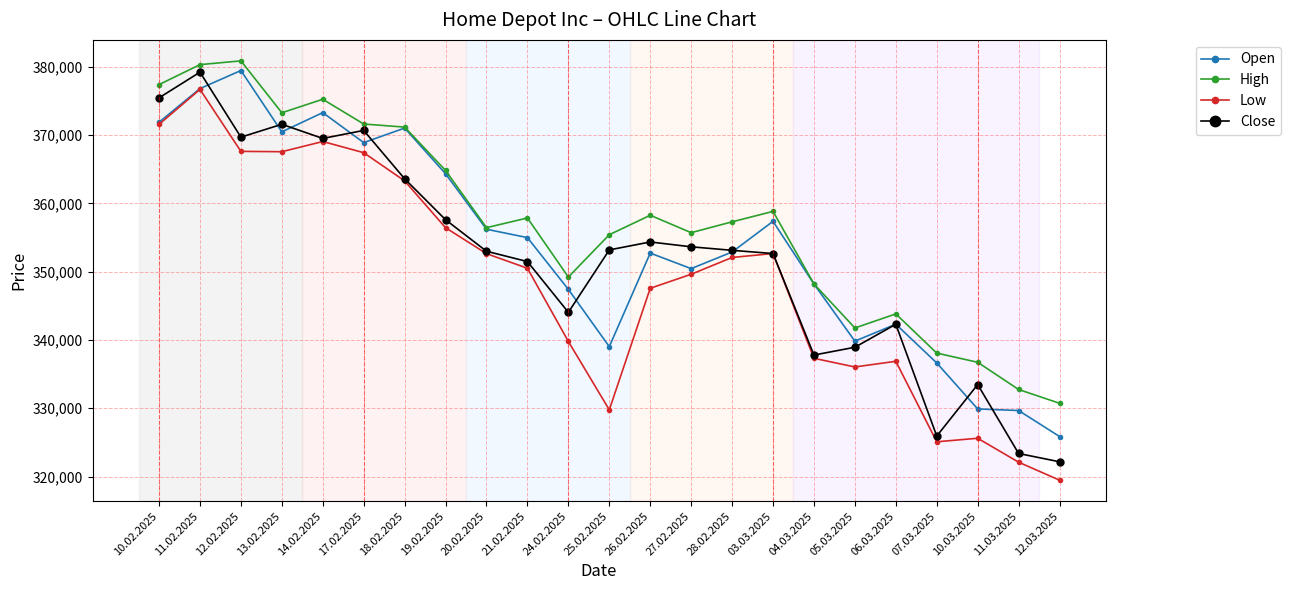

True or false: Close has more than 1 interior local peaks.

True